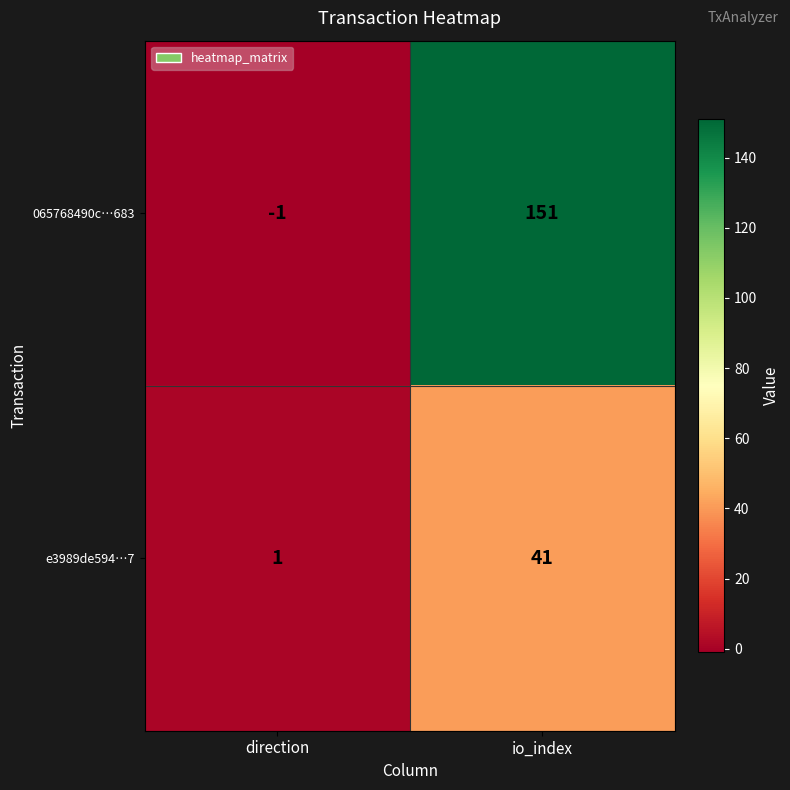

Reading left to right, transcribe all the data shown in this chart.

065768490c…683: -1	151
e3989de594…7: 1	41